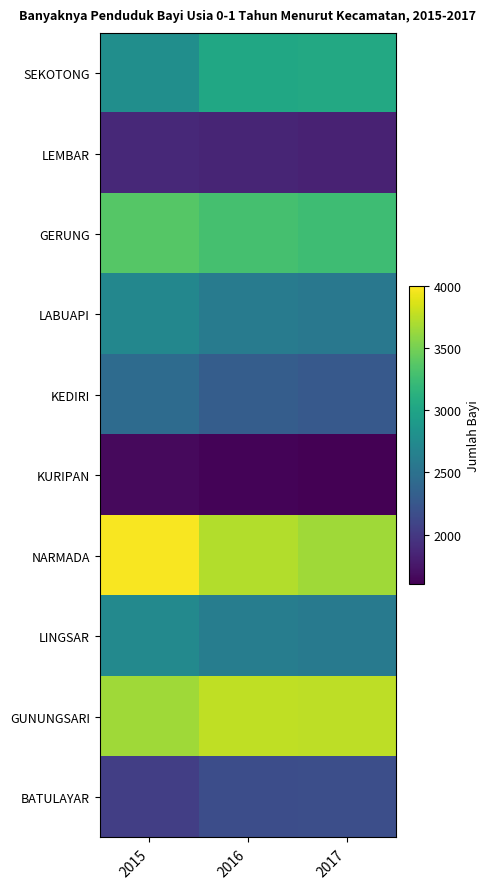

Rank the series by their maximum value, from highest to lowest.

NARMADA, GUNUNGSARI, GERUNG, SEKOTONG, LINGSAR, LABUAPI, KEDIRI, BATULAYAR, LEMBAR, KURIPAN